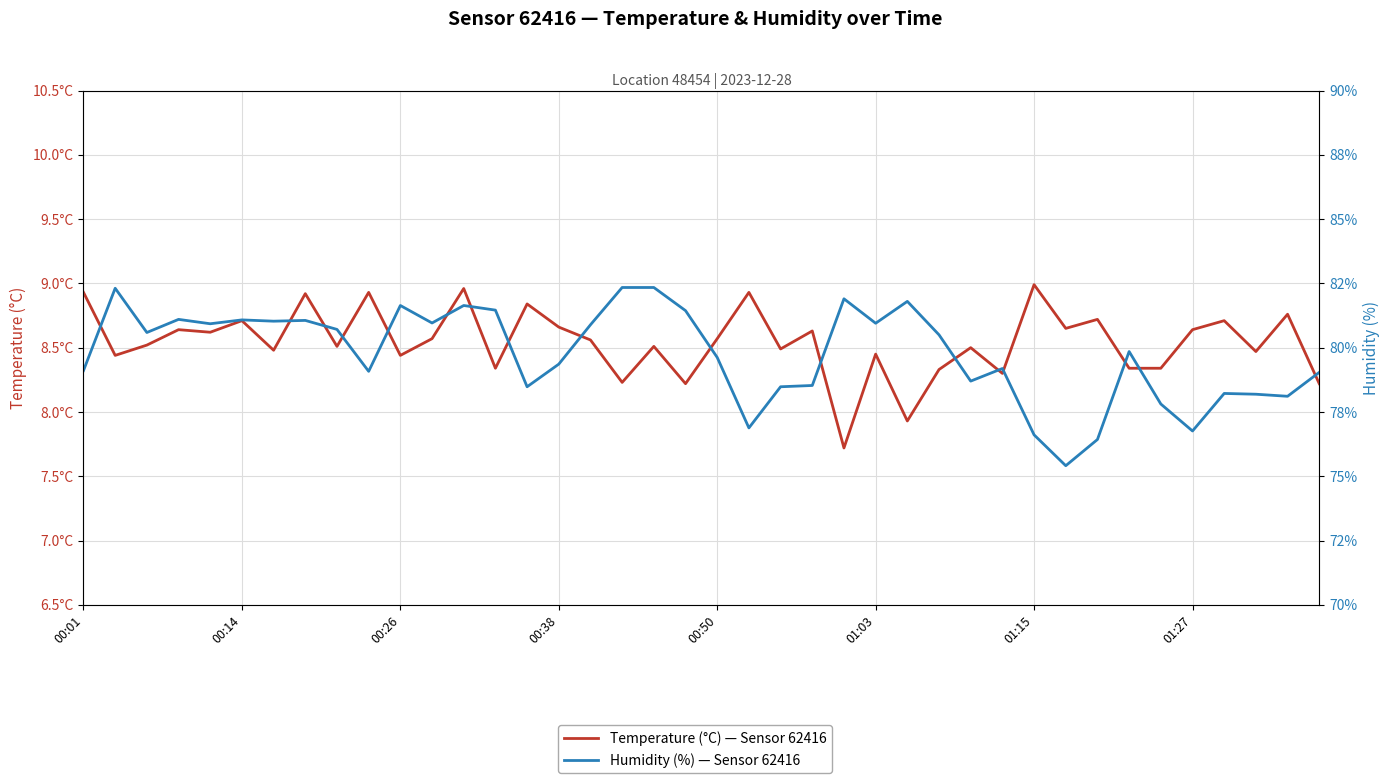

What is the sum of the humidity values at 14 and 27?

159.0